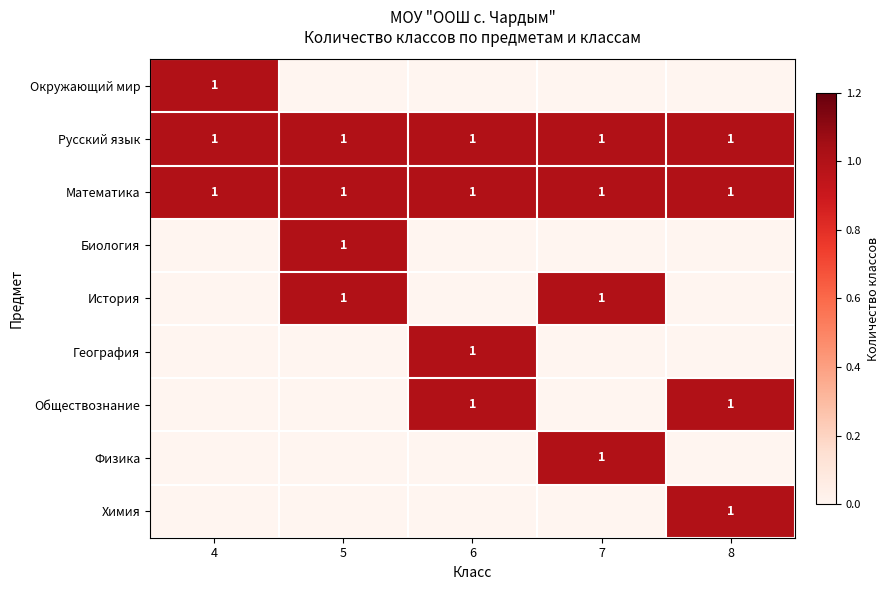

What is the lowest value of the Математика series?

1